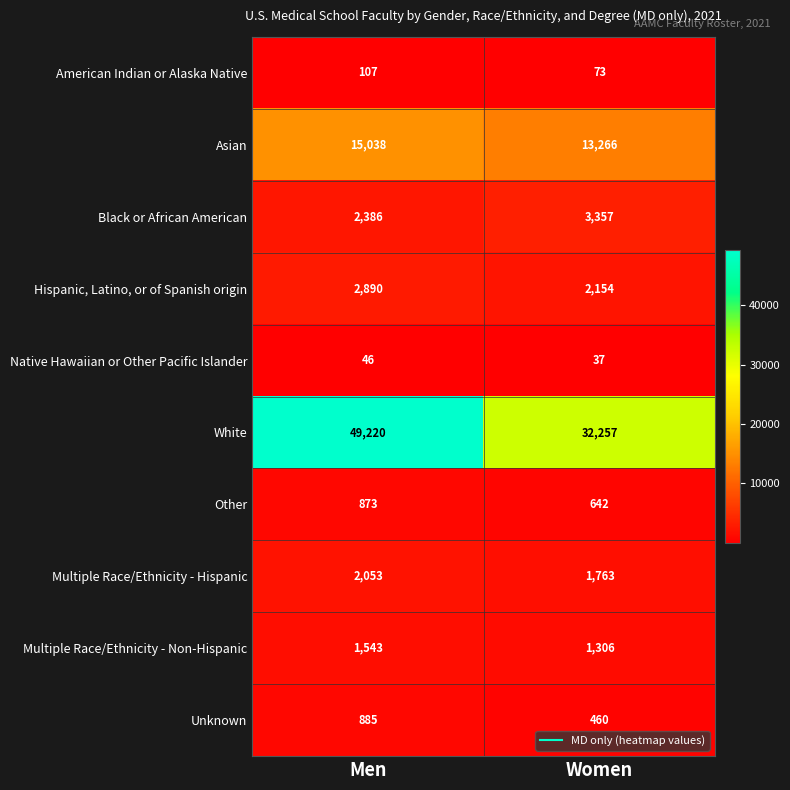

Which series has the widest spread of values?

White